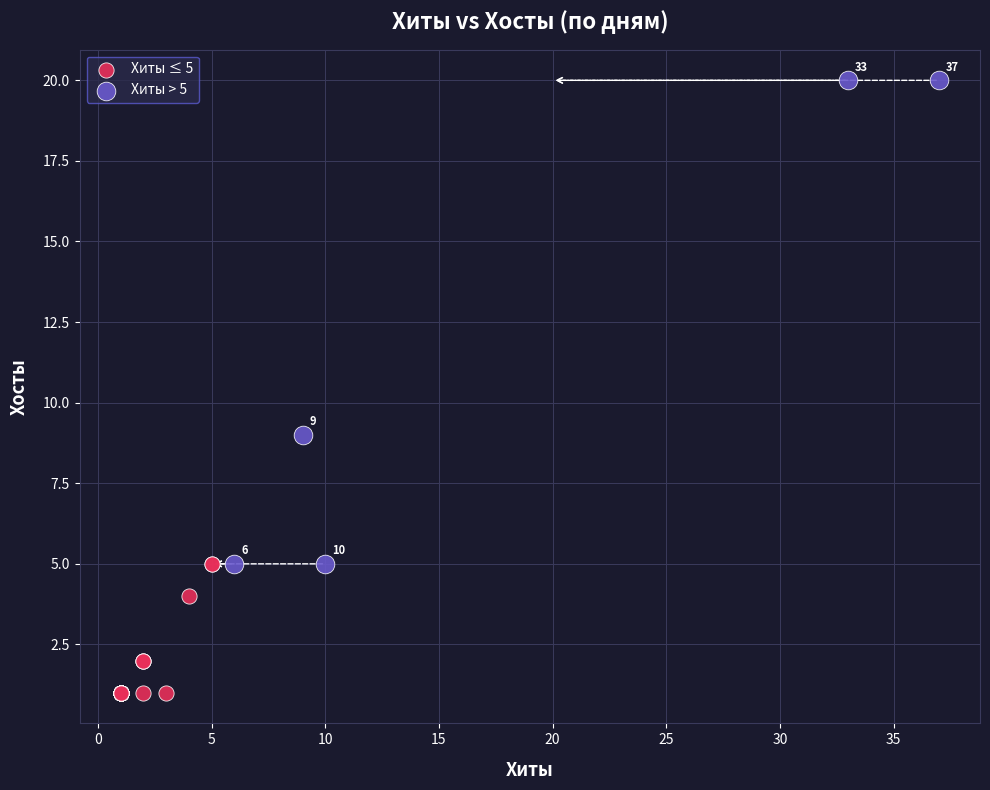

Which series has the widest spread of Y values?

Хиты > 5